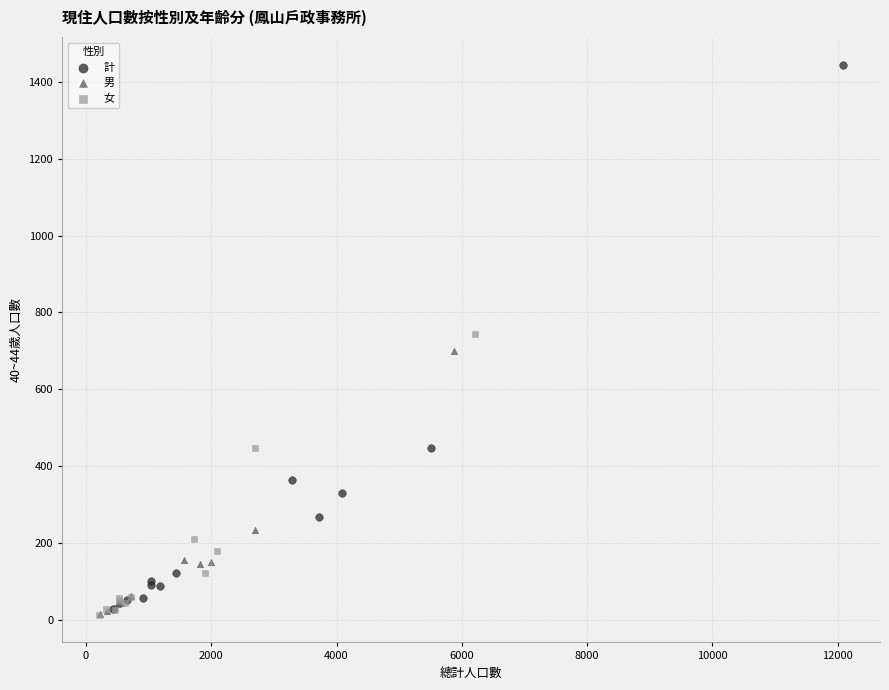

What are all the series names shown in the legend?

計, 男, 女